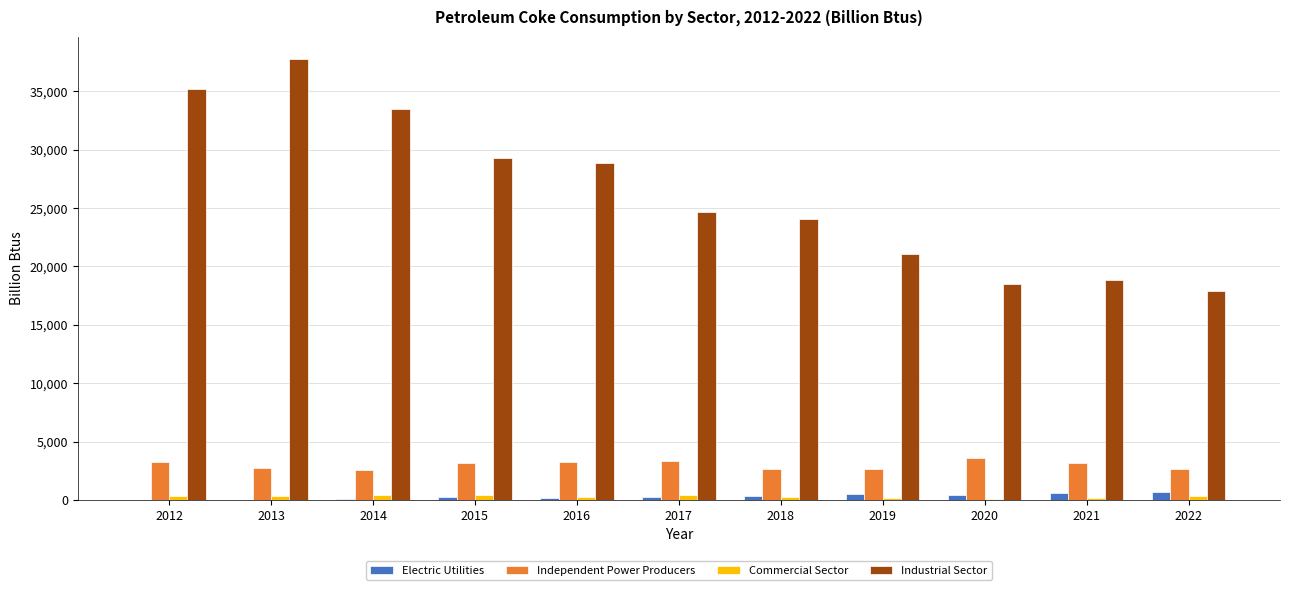

Is the value of Commercial Sector at 2012 greater than the value of Independent Power Producers at 2016?

No